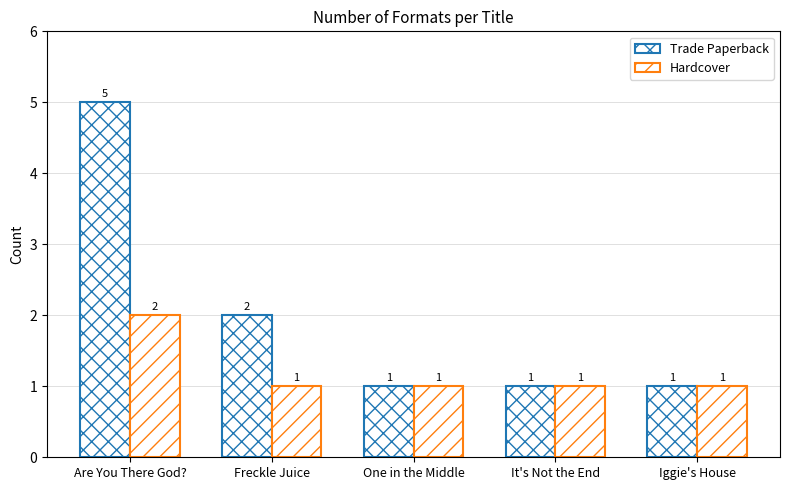

How many values in the Hardcover series exceed 1?

1